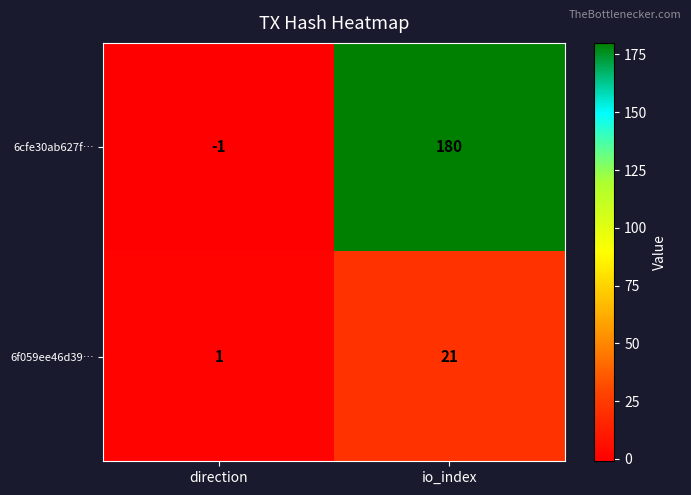

At how many categories does at least one series exceed 57?

1